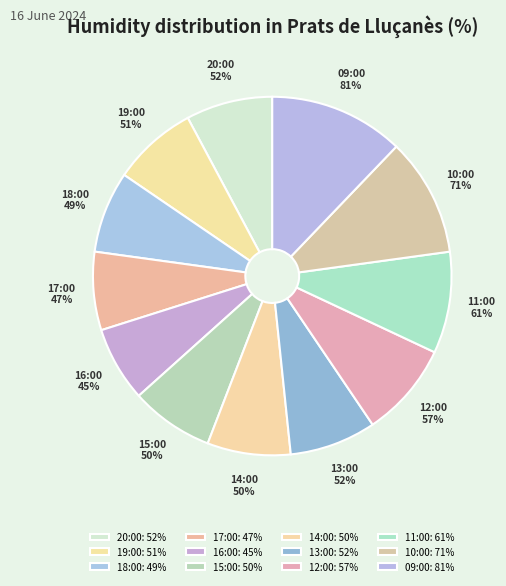

How many segments does this pie chart have?

12